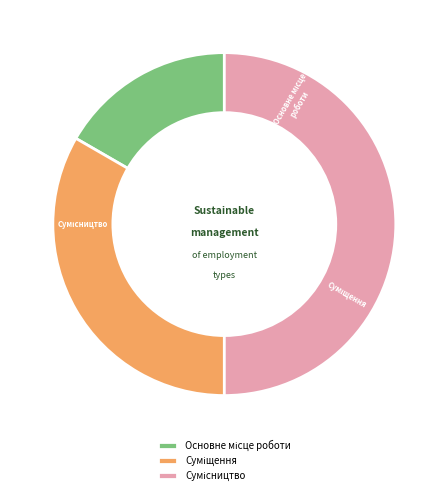

The Сумісництво slice represents 61% of the pie. True or false?

False